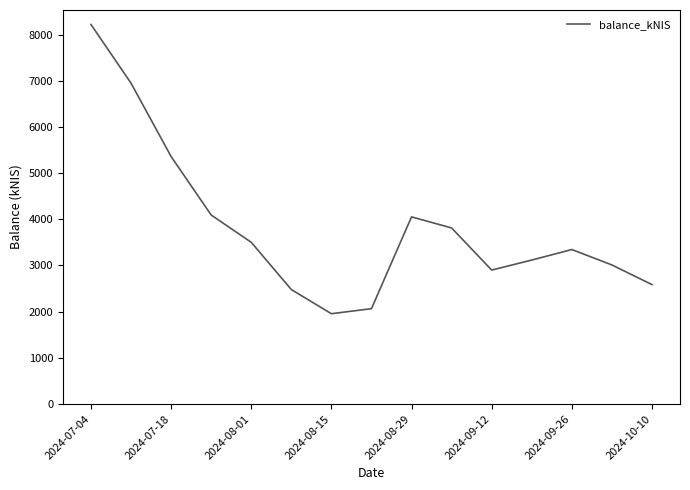

What is the minimum value shown in the chart?

1955.8